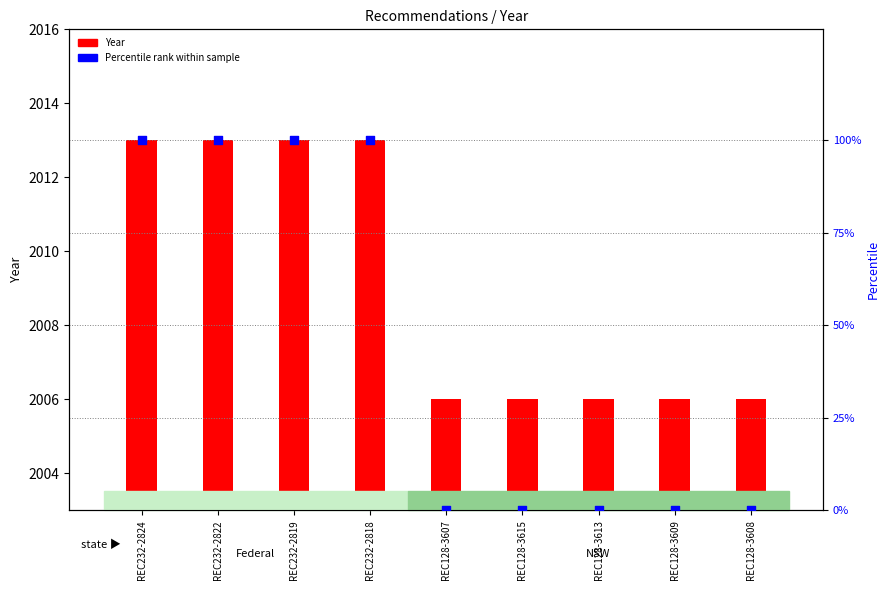

What is the total value across all series at REC128-3615?

2006